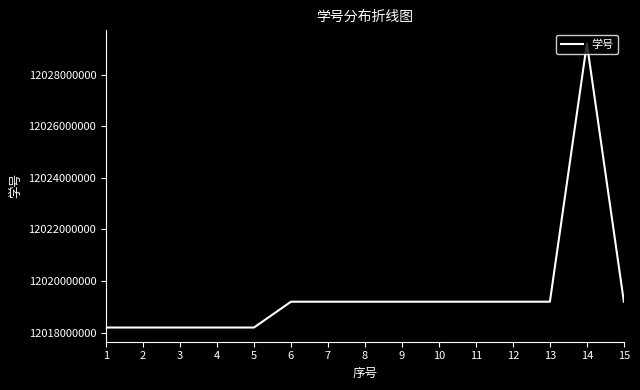

What is the approximate value at 6, to the nearest 50?

12019202000